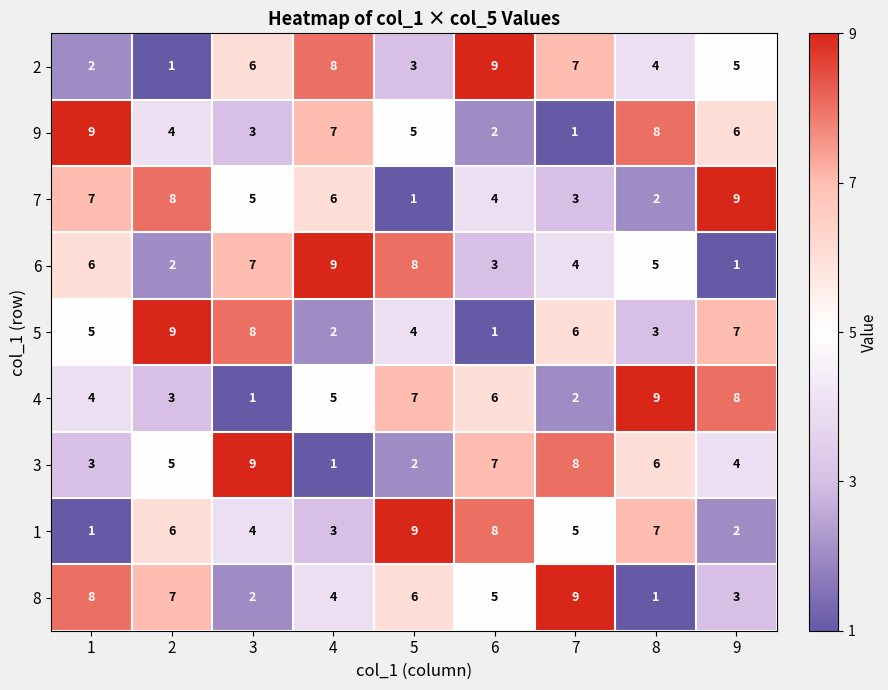

Is the value of 9 at 5 greater than the value of 8 at 5?

No